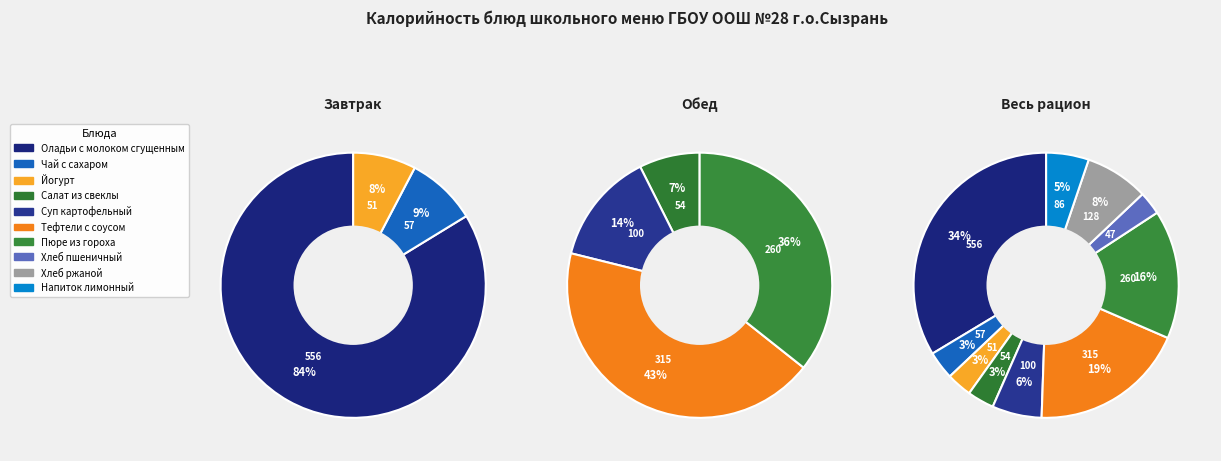

What percentage is the Хлеб пшеничный slice, to the nearest percent?

3%